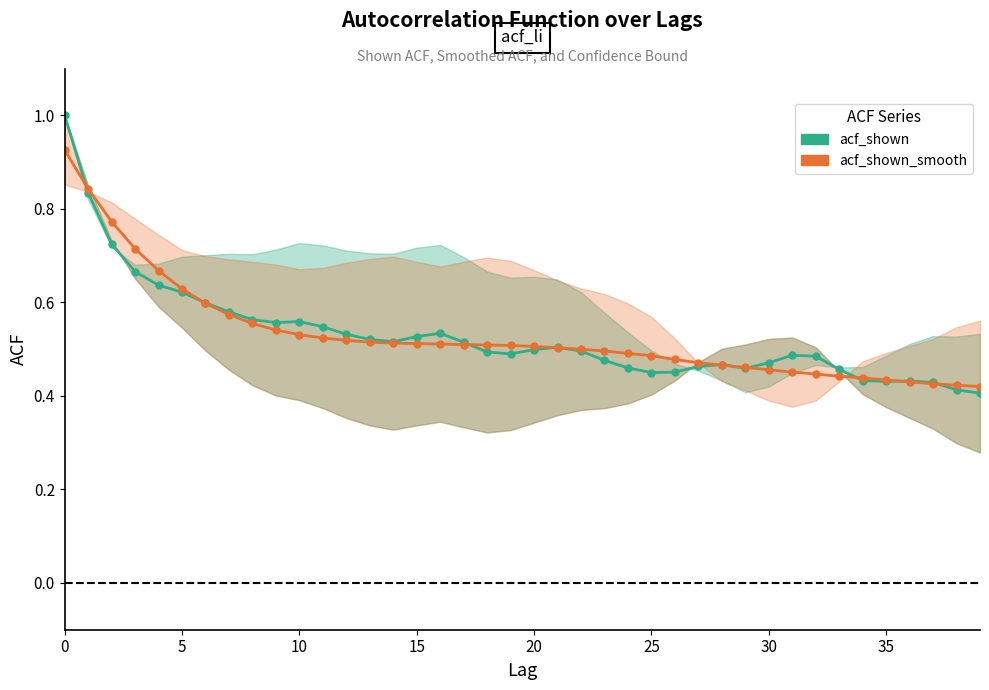

What are all the series names shown in the legend?

acf_shown, acf_shown_smooth